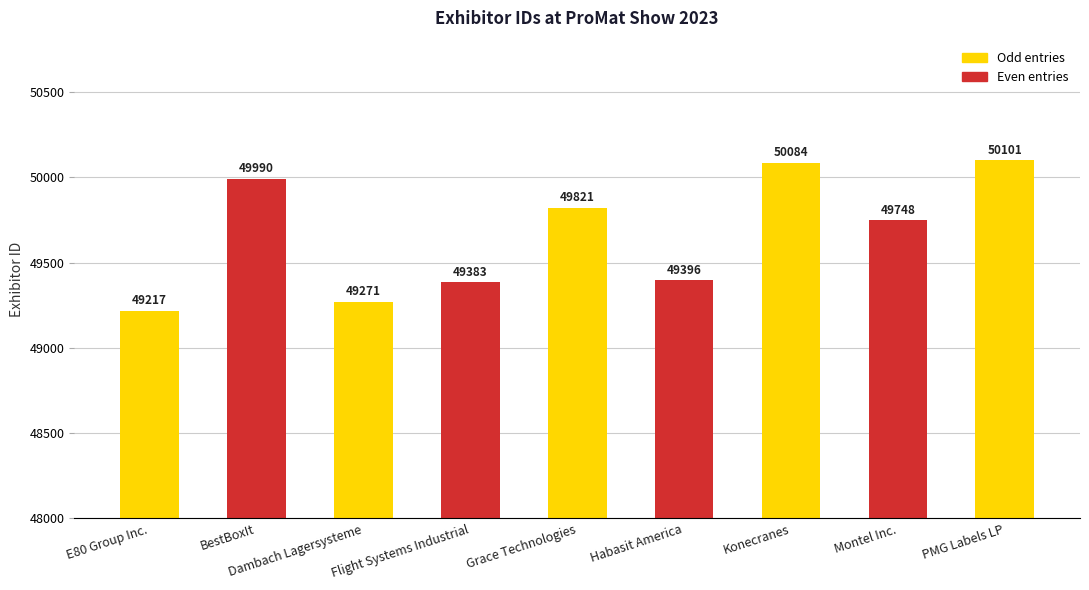

What is the value of the 4th bar from the left?

49383